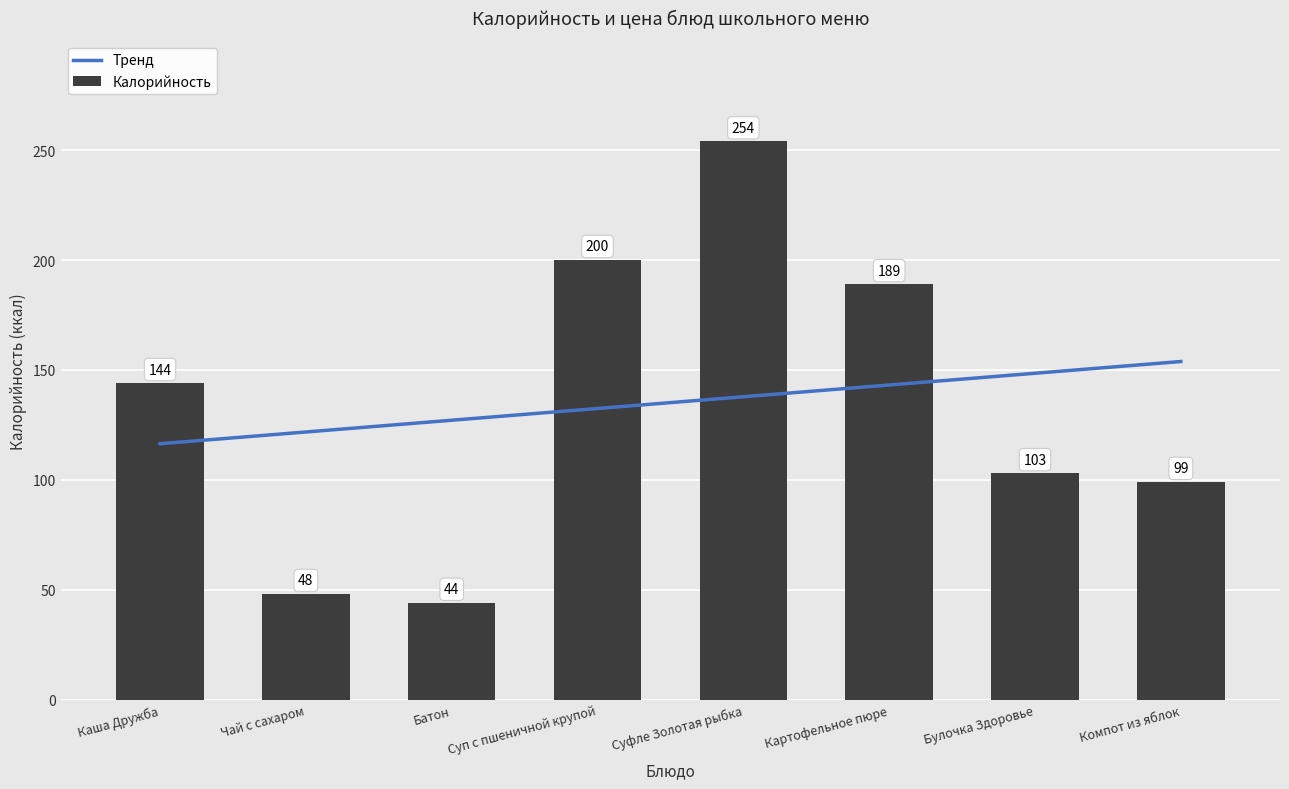

What is the sum of the Калорийность values at Суфле Золотая рыбка and Батон?

298